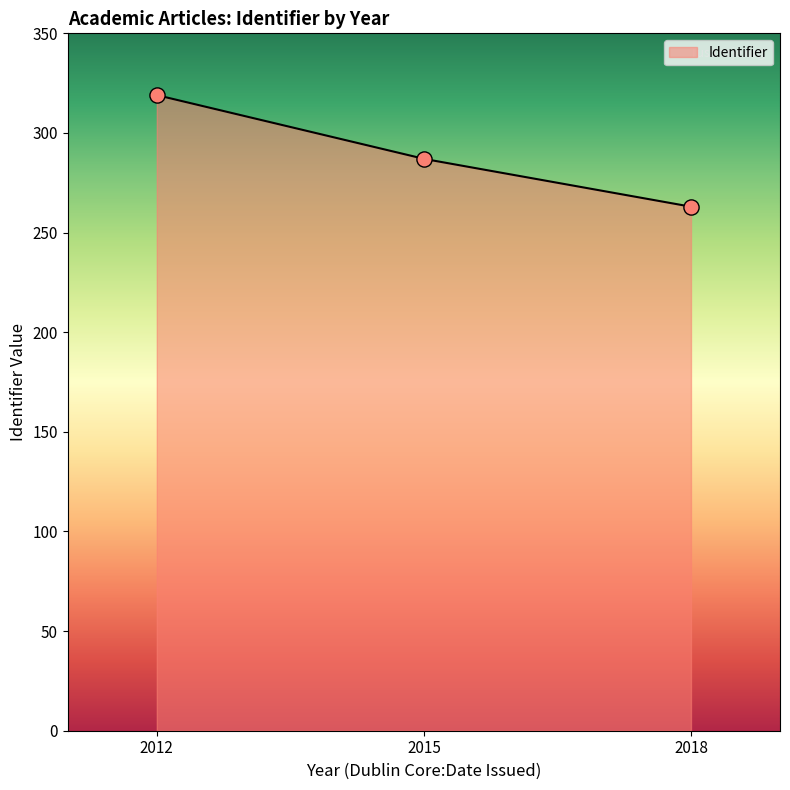

What is the minimum value for Identifier?

263.0